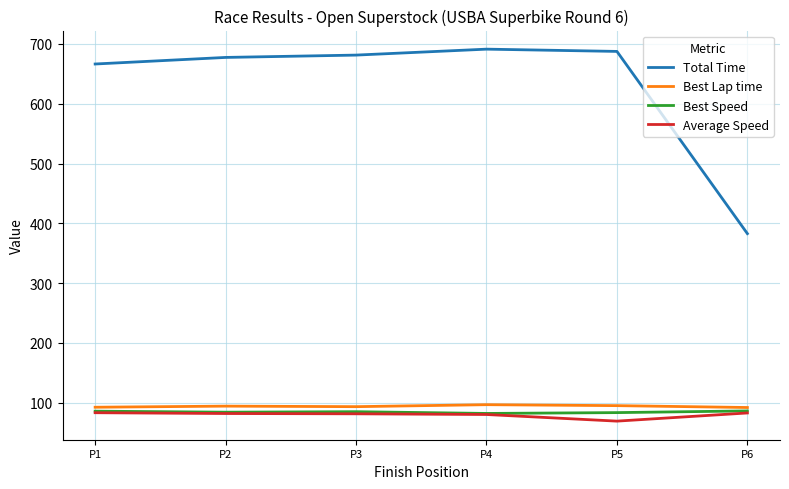

What is the spread (max minus min) of values at P6?

300.0